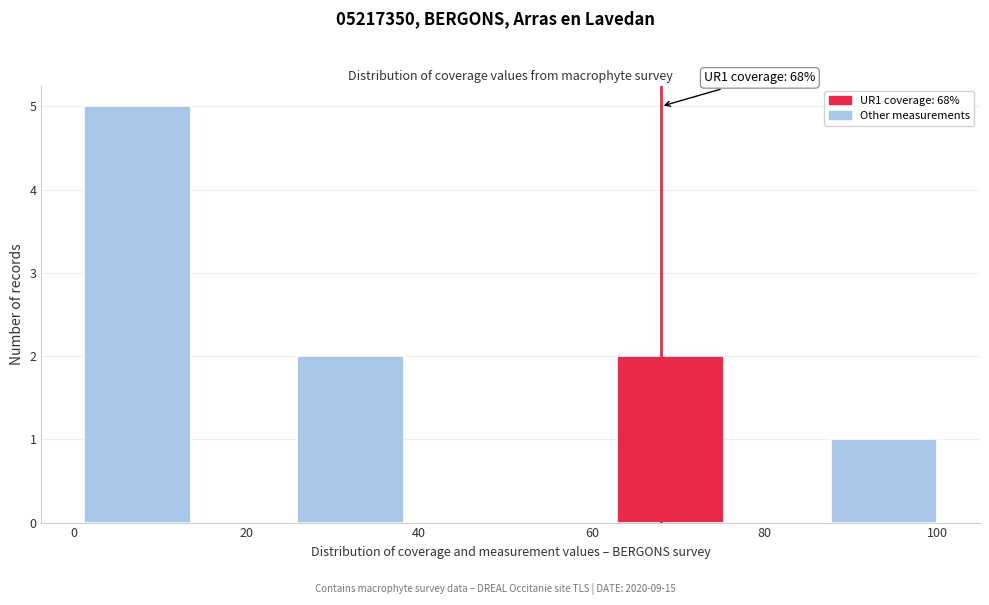

Over which range of the x-axis is the bar tallest?

2 to 14